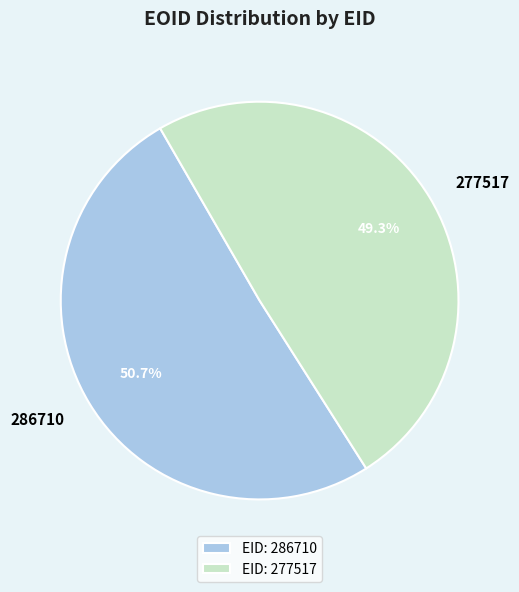

Which category has the smallest portion of the pie?

EID: 277517